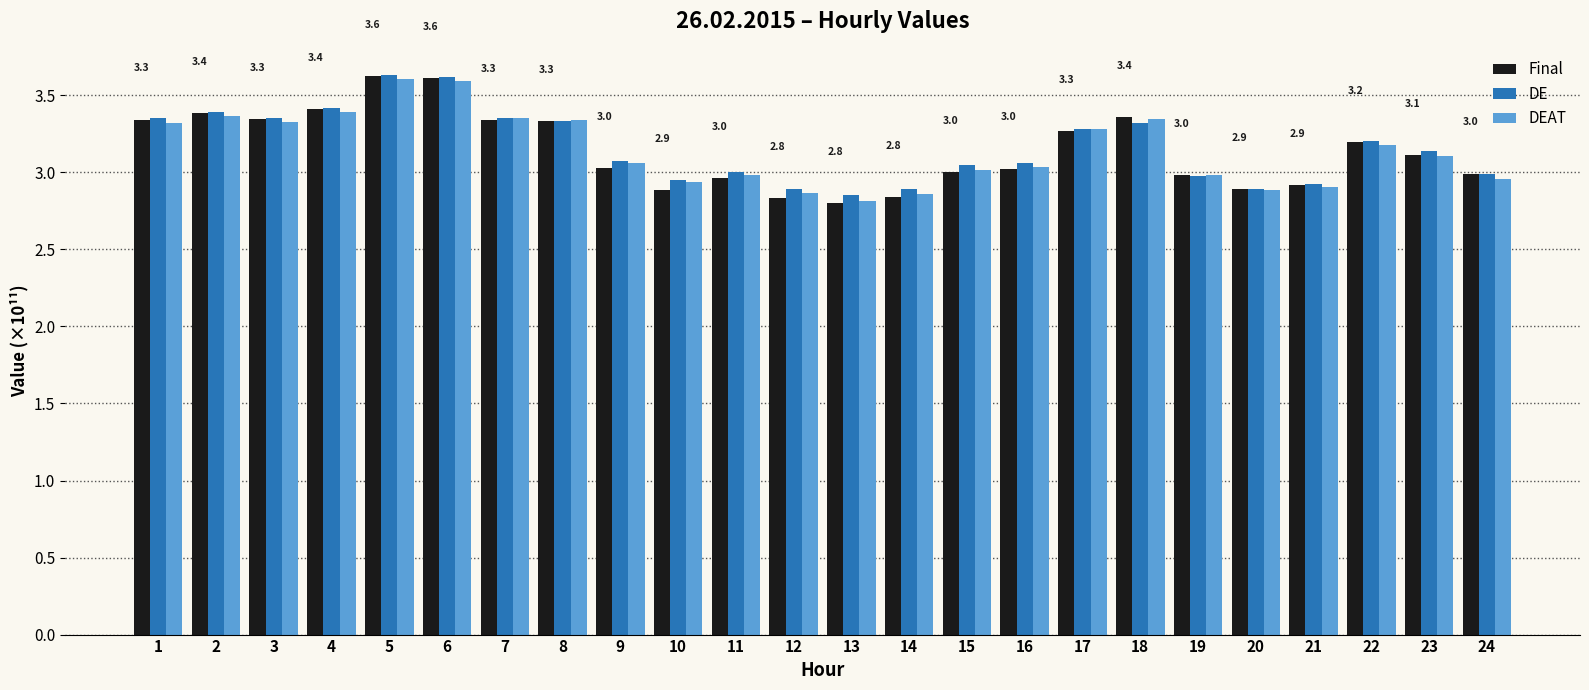

What is the sum of all Final values?

7548882676236